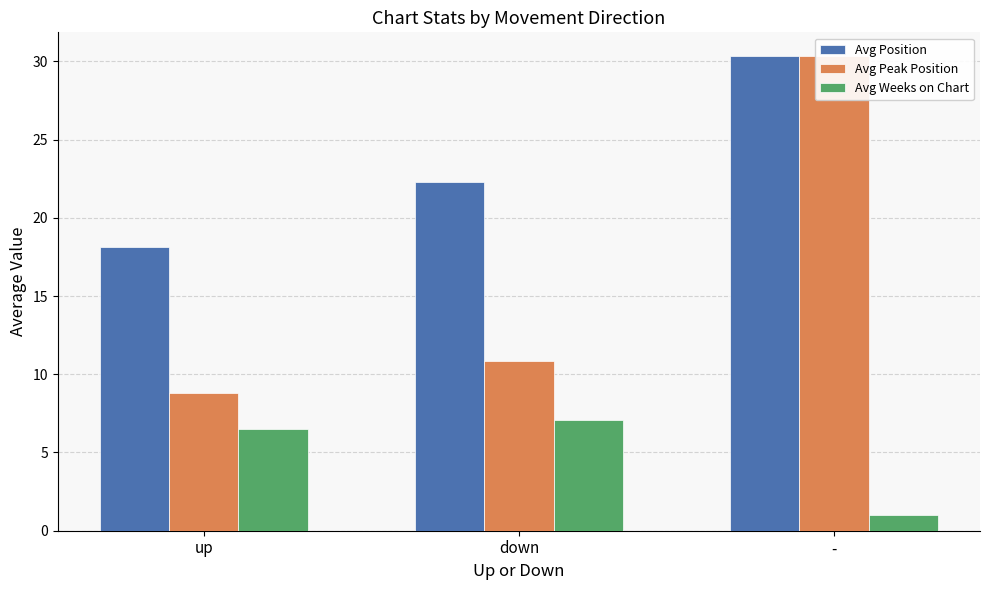

Which series has the largest total across all categories?

Avg Position